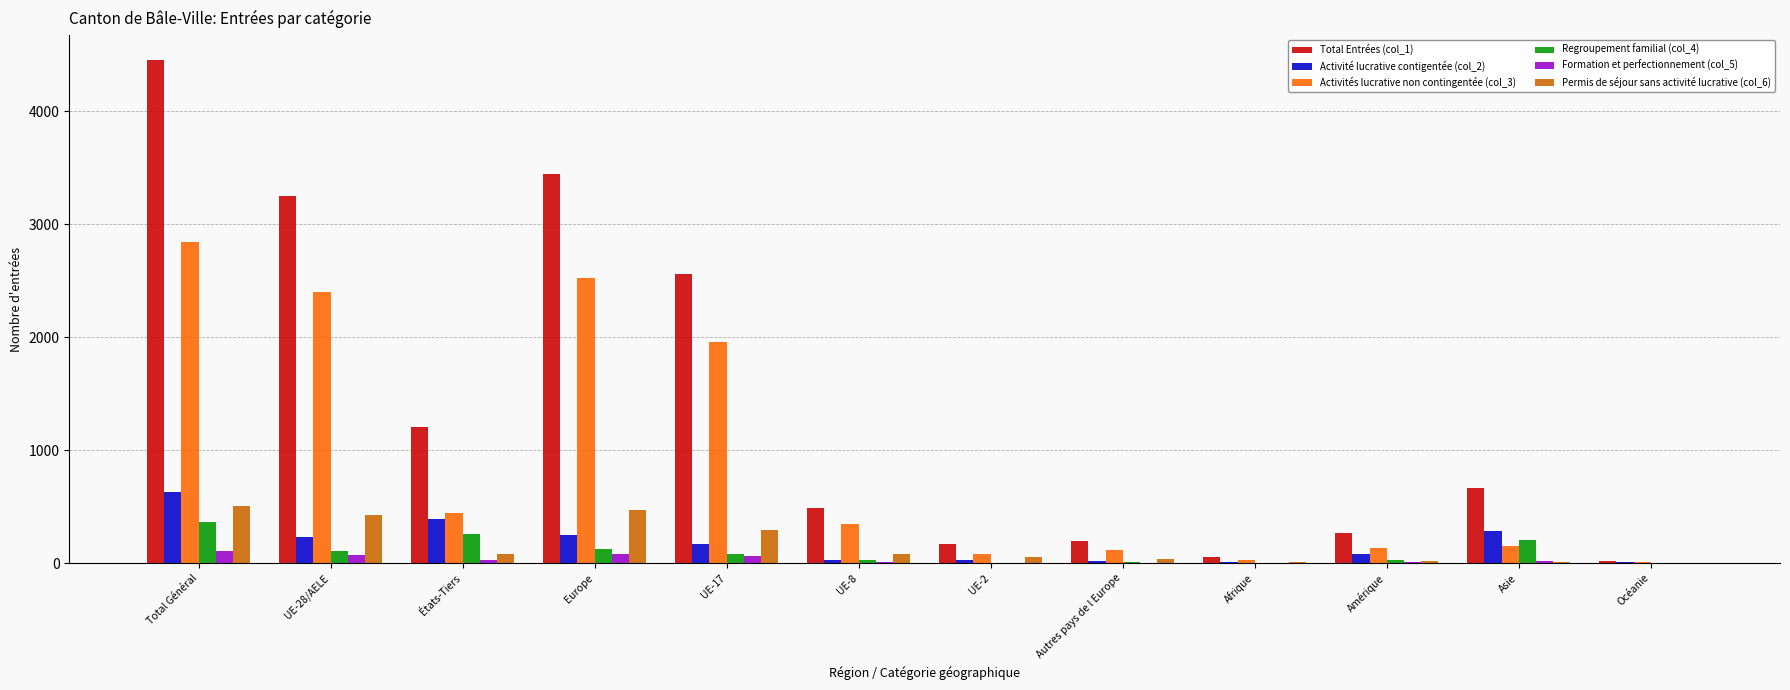

At which category is the sum across all series the highest?

Total Général